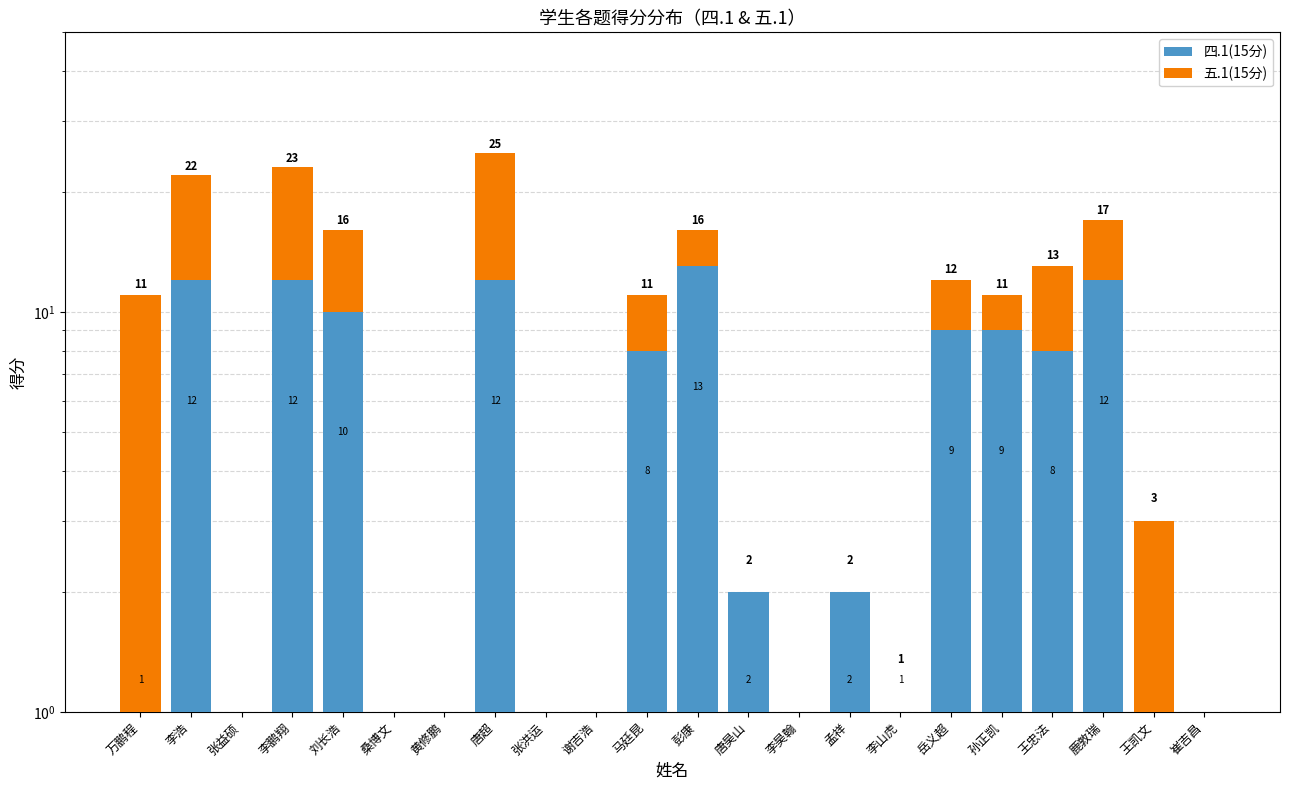

What is the value of the 四.1(15分) bar at the 19th from the left?

8